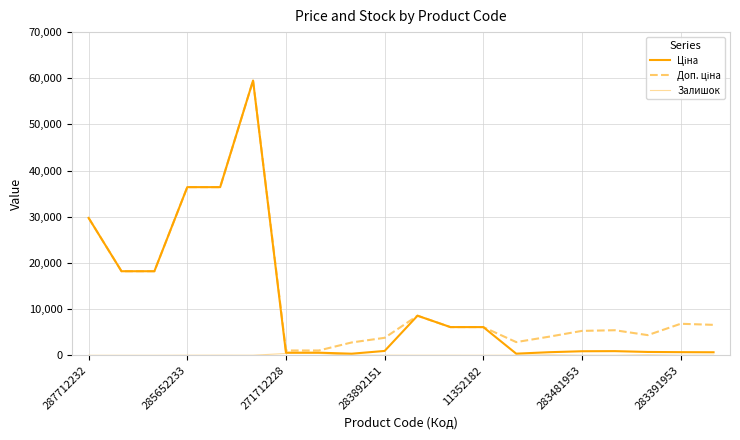

How many lines are shown in the chart?

3